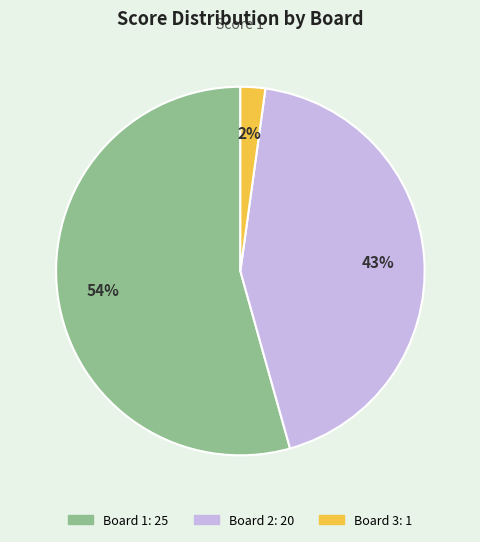

To the nearest percent, what is the average slice percentage?

33%